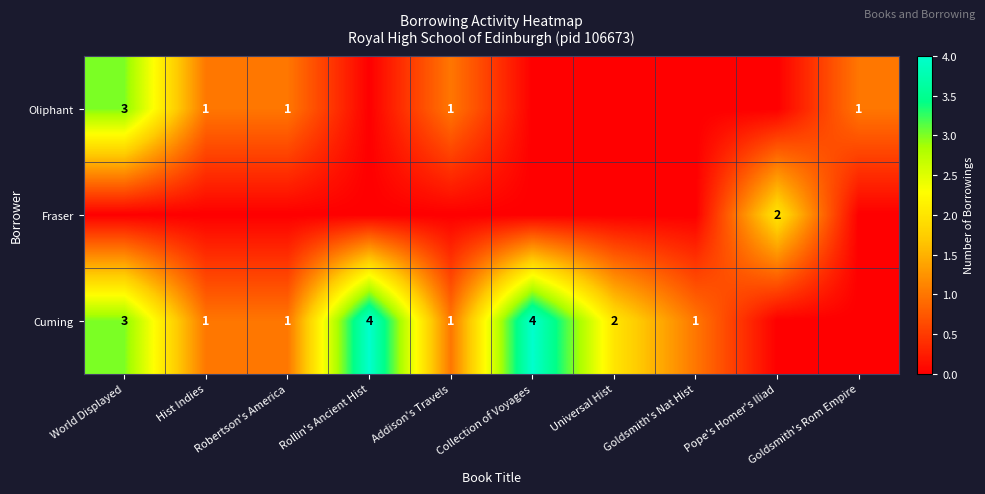

Which label corresponds to the largest value in the chart?

Rollin's Ancient Hist